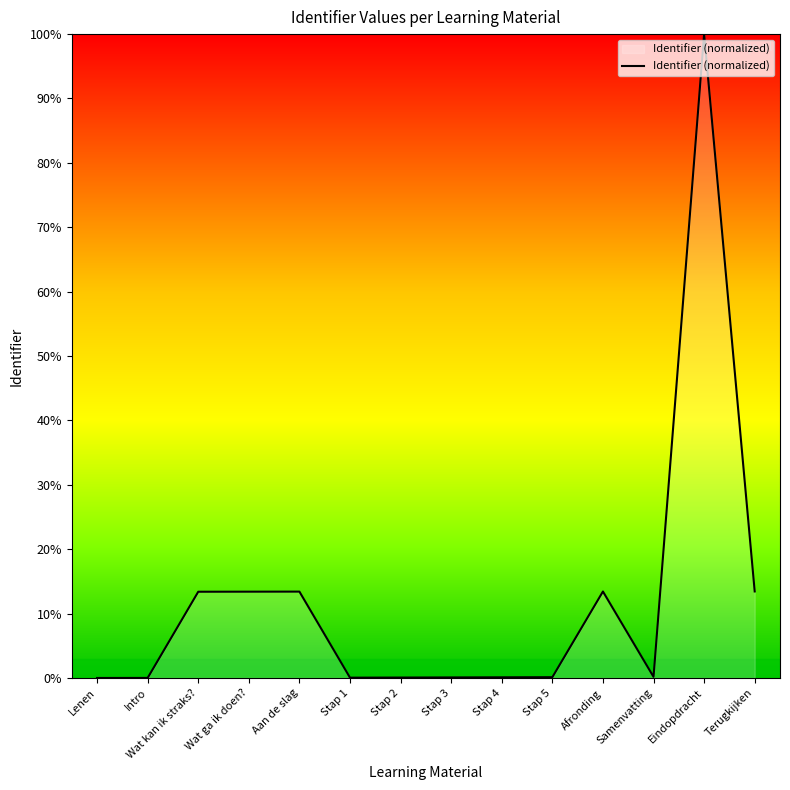

What position from the right is Wat kan ik straks??

12